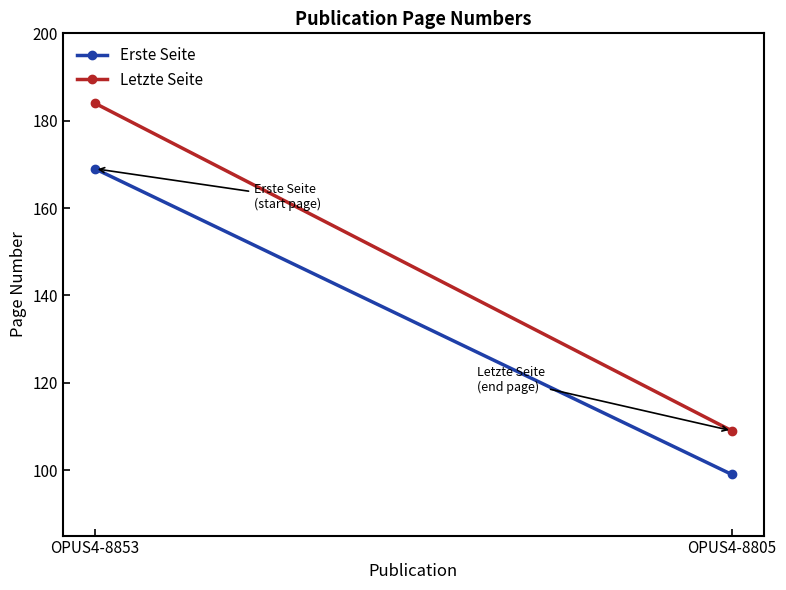

What is the difference between the Letzte Seite values at OPUS4-8805 and OPUS4-8853?

75